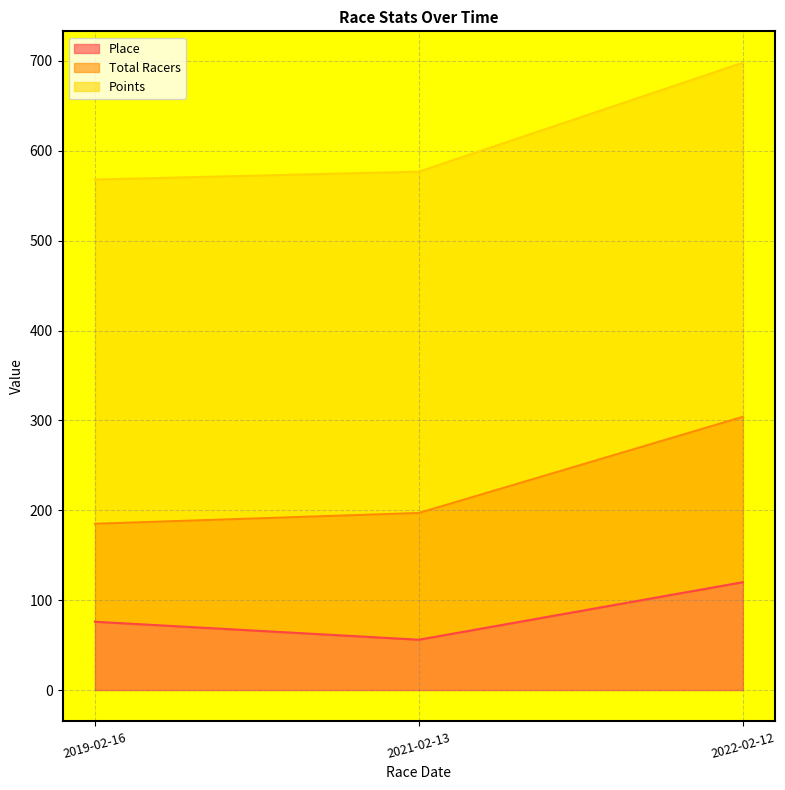

Which series changed the most between 2019-02-16 and 2021-02-13?

Total Racers